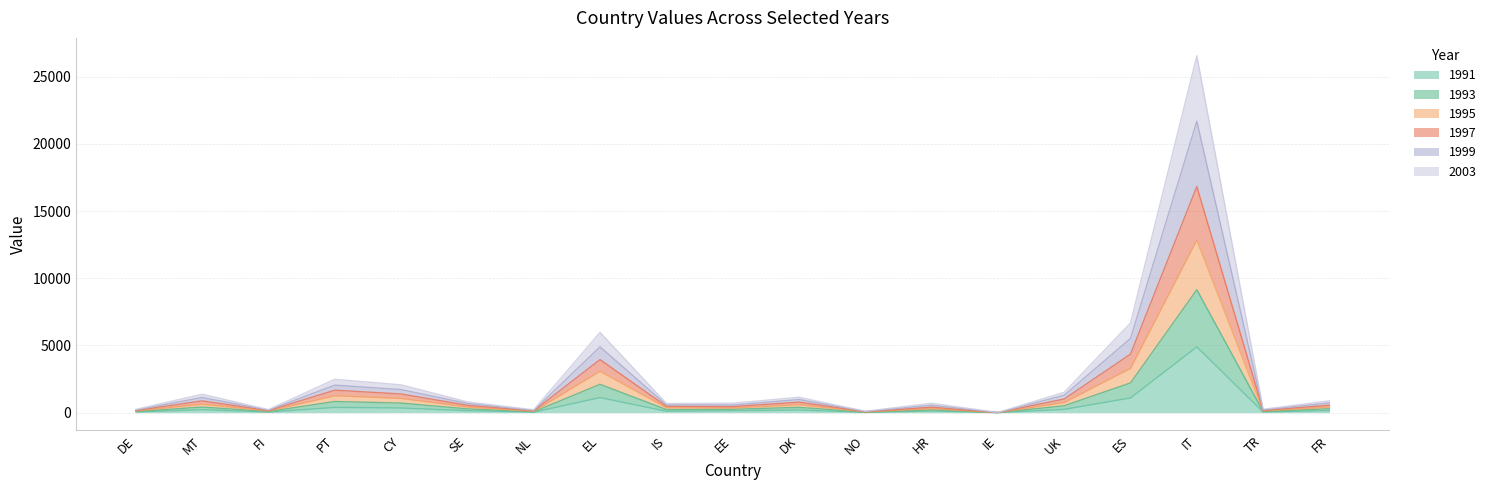

At which category does 1997 reach its first local peak?

MT